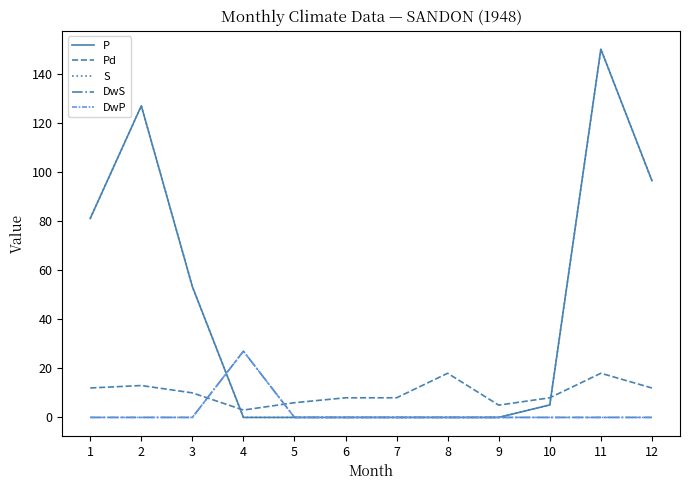

How many interior local peaks does the P series have?

2